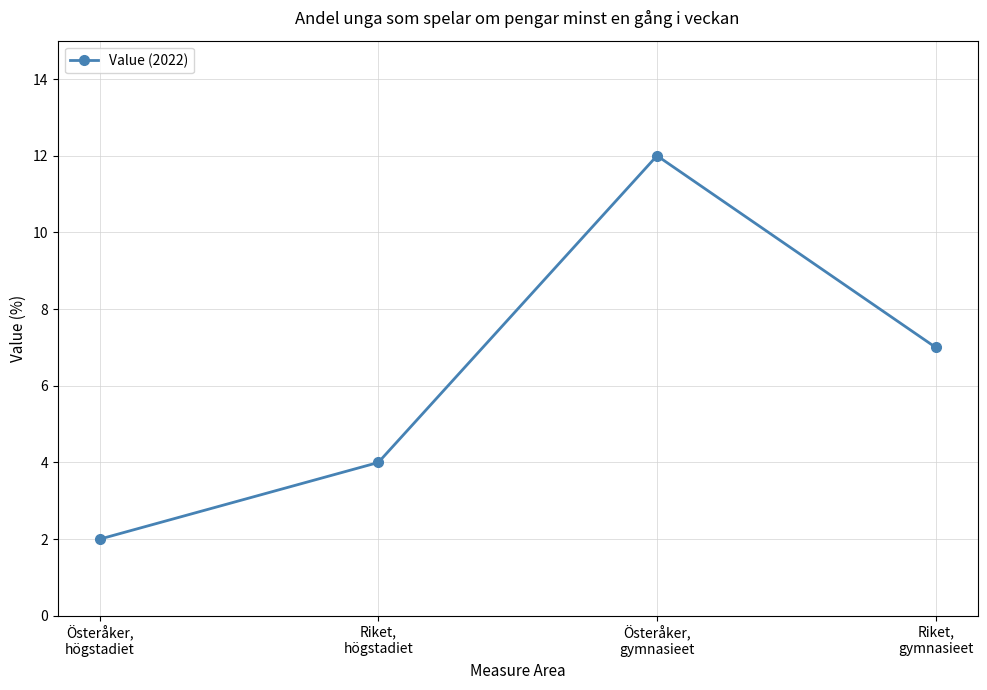

Reading left to right, what are all the values shown in this chart?

Österåker,
högstadiet=2	Riket,
högstadiet=4	Österåker,
gymnasieet=12	Riket,
gymnasieet=7